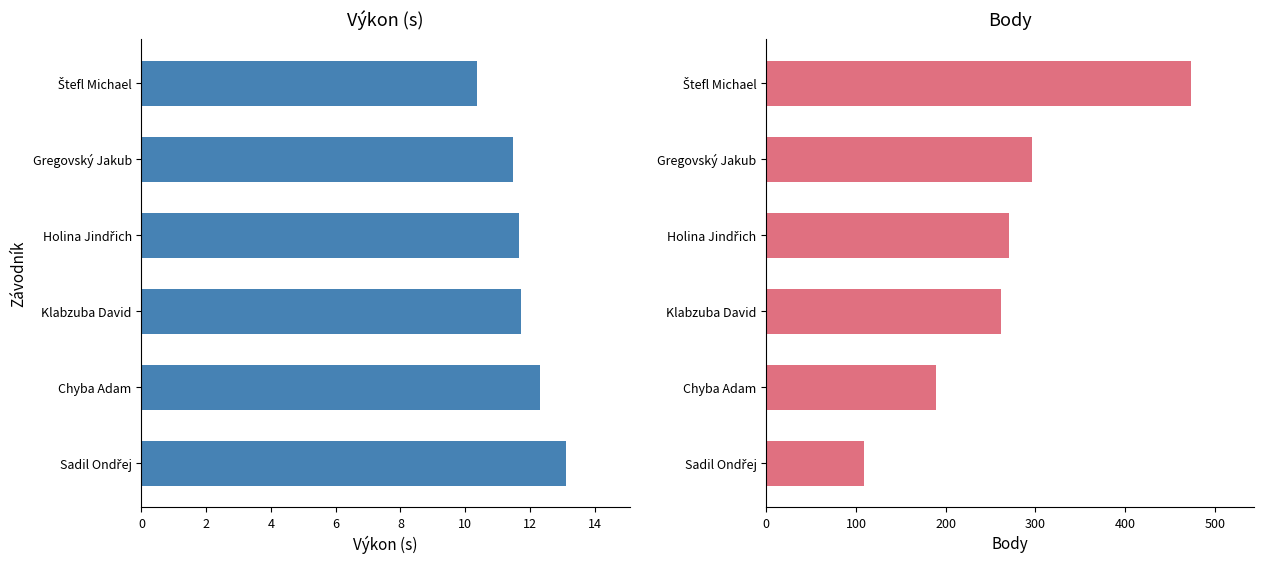

What is the maximum value for Body?

473.0